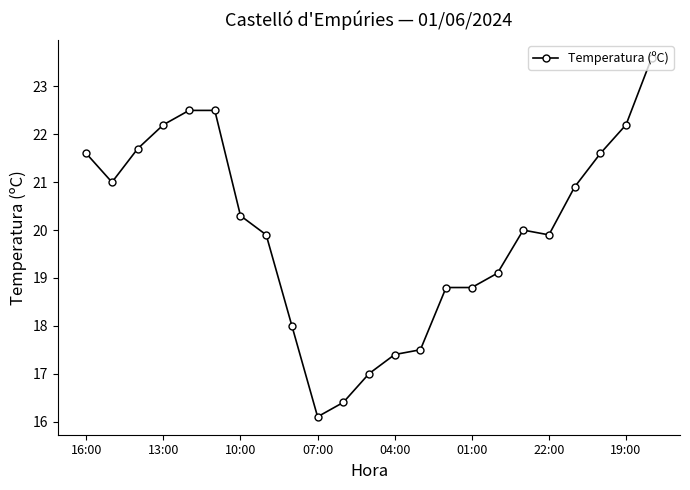

Does the chart have visible grid lines?

No